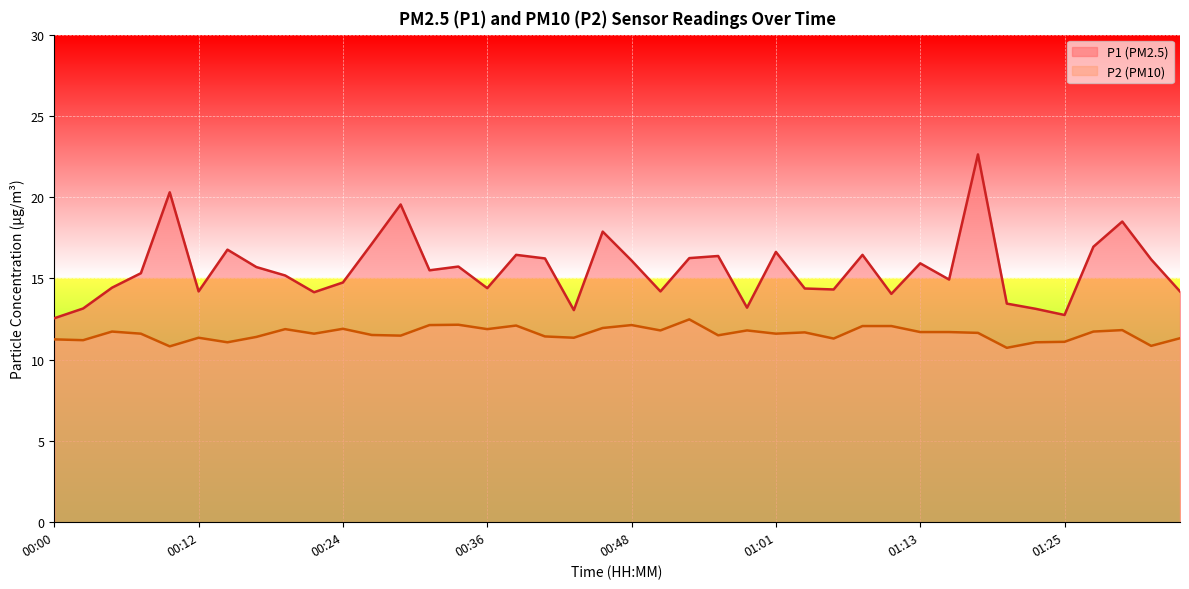

Reading right to left, extract all data points from this chart.

P1: 01:35=14.2	01:32=16.2	01:30=18.5	01:27=16.9	01:25=12.8	01:23=13.1	01:20=13.4	01:18=22.6	01:15=14.9	01:13=15.9	01:10=14.1	01:08=16.4	01:05=14.3	01:03=14.4	01:01=16.6	00:58=13.2	00:56=16.4	00:53=16.2	00:51=14.2	00:48=16.1	00:46=17.9	00:43=13.1	00:41=16.2	00:38=16.4	00:36=14.4	00:34=15.7	00:31=15.5	00:29=19.6	00:26=17.1	00:24=14.8	00:22=14.2	00:19=15.2	00:17=15.7	00:14=16.8	00:12=14.2	00:09=20.3	00:07=15.3	00:05=14.4	00:02=13.2	00:00=12.6
P2: 01:35=11.3	01:32=10.8	01:30=11.8	01:27=11.7	01:25=11.1	01:23=11.1	01:20=10.7	01:18=11.7	01:15=11.7	01:13=11.7	01:10=12.1	01:08=12.1	01:05=11.3	01:03=11.7	01:01=11.6	00:58=11.8	00:56=11.5	00:53=12.5	00:51=11.8	00:48=12.1	00:46=11.9	00:43=11.3	00:41=11.4	00:38=12.1	00:36=11.9	00:34=12.2	00:31=12.1	00:29=11.5	00:26=11.5	00:24=11.9	00:22=11.6	00:19=11.9	00:17=11.4	00:14=11.1	00:12=11.3	00:09=10.8	00:07=11.6	00:05=11.7	00:02=11.2	00:00=11.2